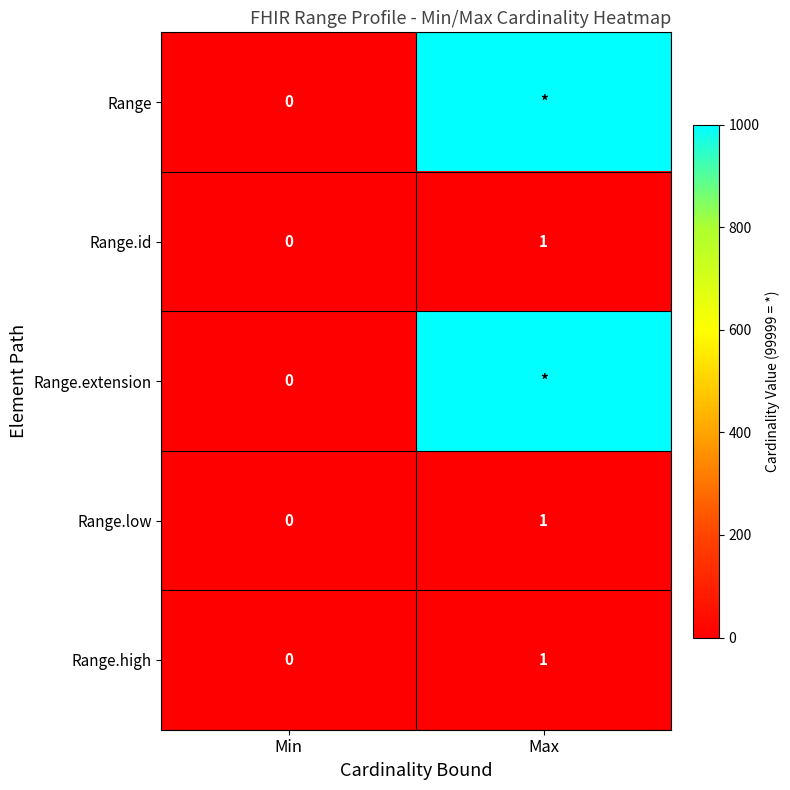

The Range.high series shows 0 at Min. True or false?

True